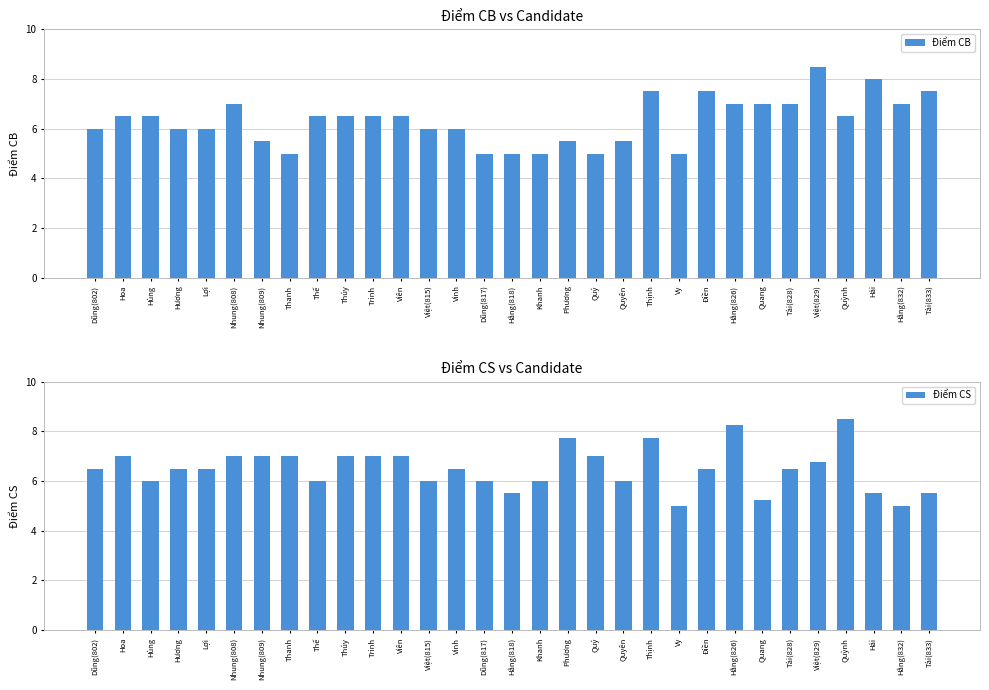

The Điểm CB series shows 6.0 at Hương. True or false?

True